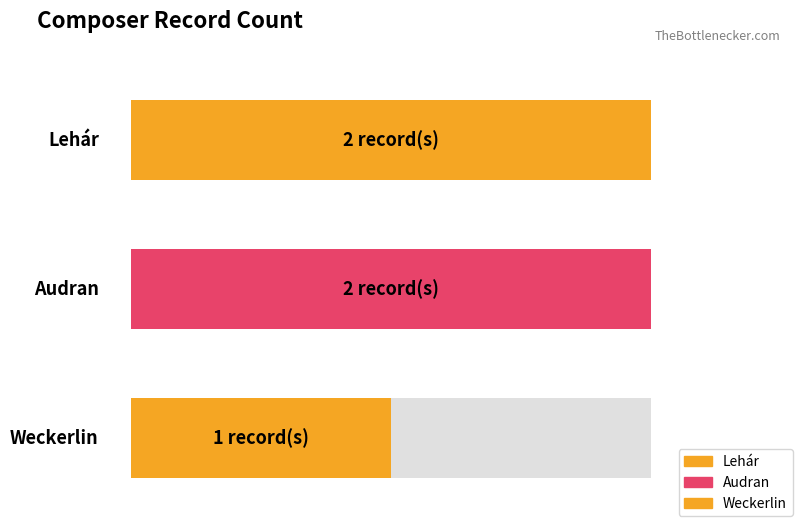

Which has a higher value, Lehár or Lehár?

Lehár